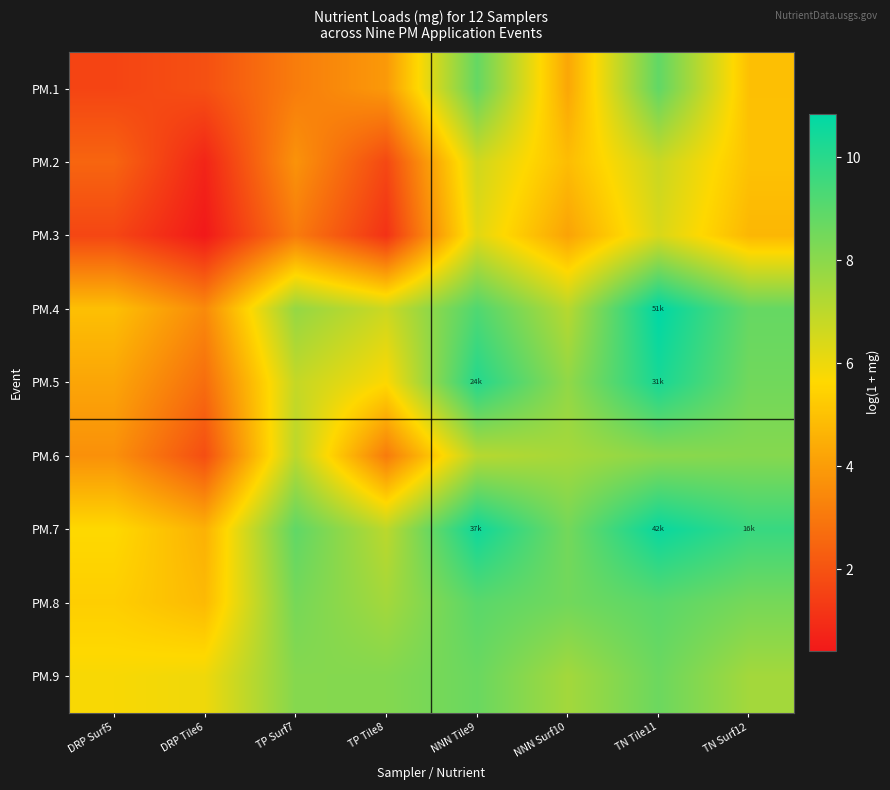

Reading left to right, list all the values displayed in this chart.

PM.1: DRP Surf5=1.6	DRP Tile6=1.9	TP Surf7=3.1	TP Tile8=3.9	NNN Tile9=8.8	NNN Surf10=4.3	TN Tile11=8.8	TN Surf12=4.9
PM.2: DRP Surf5=2.5	DRP Tile6=0.7	TP Surf7=3.7	TP Tile8=1.7	NNN Tile9=6.6	NNN Surf10=4.9	TN Tile11=6.7	TN Surf12=5.0
PM.3: DRP Surf5=1.6	DRP Tile6=0.4	TP Surf7=3.1	TP Tile8=1.1	NNN Tile9=6.2	NNN Surf10=4.2	TN Tile11=6.4	TN Surf12=4.7
PM.4: DRP Surf5=4.9	DRP Tile6=3.5	TP Surf7=7.8	TP Tile8=6.7	NNN Tile9=9.2	NNN Surf10=7.1	TN Tile11=10.8	TN Surf12=8.7
PM.5: DRP Surf5=4.2	DRP Tile6=2.7	TP Surf7=6.8	TP Tile8=5.7	NNN Tile9=10.1	NNN Surf10=7.9	TN Tile11=10.3	TN Surf12=8.5
PM.6: DRP Surf5=3.7	DRP Tile6=1.9	TP Surf7=7.0	TP Tile8=3.1	NNN Tile9=7.1	NNN Surf10=7.4	TN Tile11=8.0	TN Surf12=8.1
PM.7: DRP Surf5=5.6	DRP Tile6=4.6	TP Surf7=8.9	TP Tile8=7.0	NNN Tile9=10.5	NNN Surf10=8.5	TN Tile11=10.6	TN Surf12=9.7
PM.8: DRP Surf5=5.4	DRP Tile6=4.8	TP Surf7=8.4	TP Tile8=7.5	NNN Tile9=9.0	NNN Surf10=8.5	TN Tile11=9.0	TN Surf12=8.4
PM.9: DRP Surf5=5.8	DRP Tile6=5.9	TP Surf7=8.1	TP Tile8=8.1	NNN Tile9=8.6	NNN Surf10=7.5	TN Tile11=8.6	TN Surf12=7.5